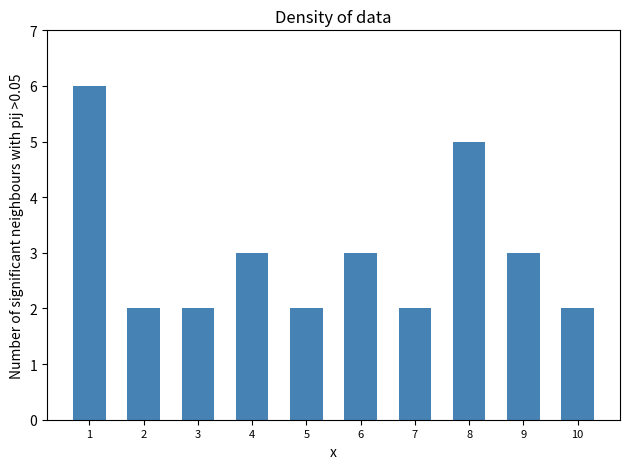

Reading right to left, extract all data points from this chart.

2	3	5	2	3	2	3	2	2	6